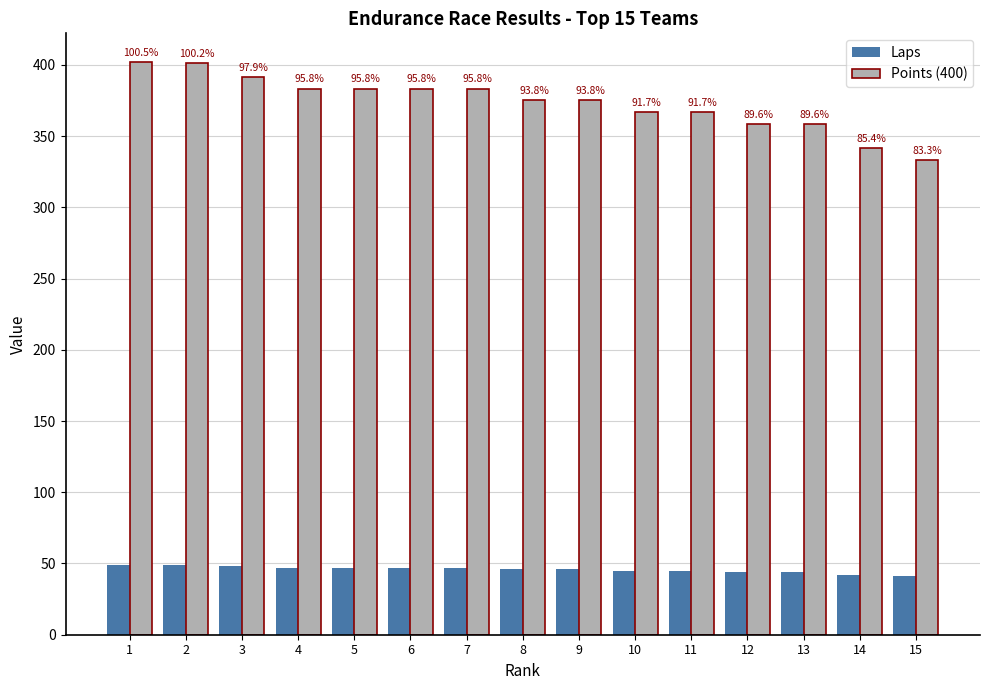

True or false: Laps has a value of 33.0 at 1.

False